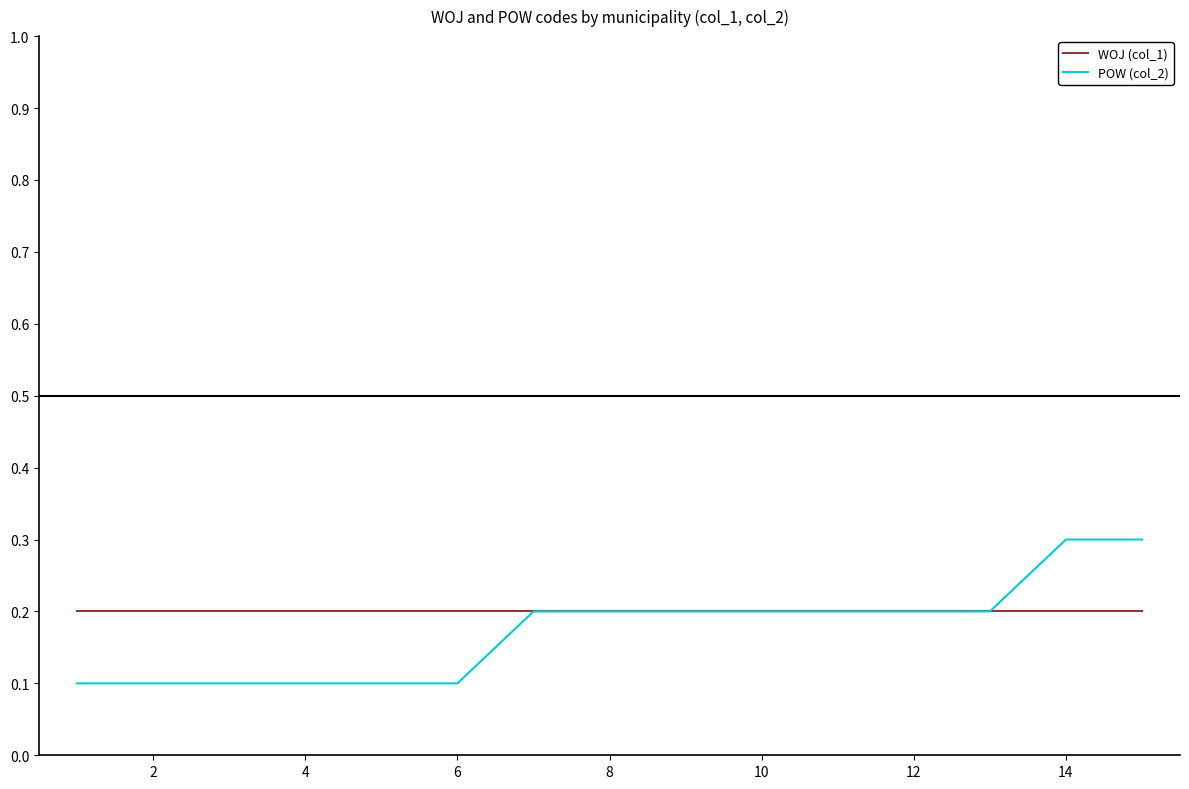

Rank the series by their maximum value, from lowest to highest.

WOJ (col_1), POW (col_2)